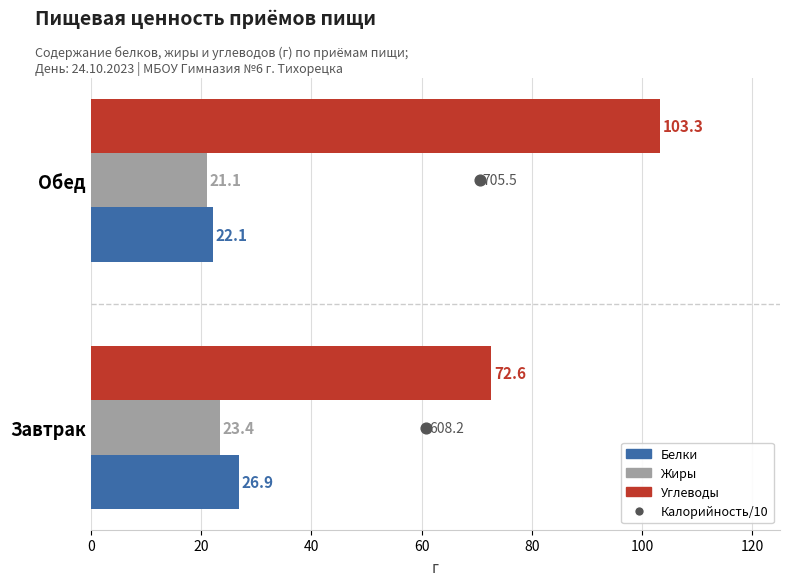

What is the total value across all series at Обед?

146.5